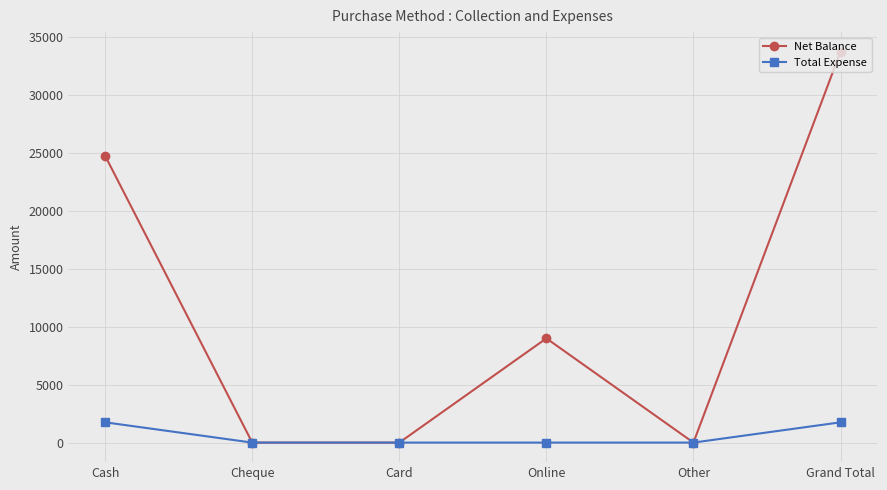

List the series in order of their overall mean, lowest first.

Total Expense, Net Balance